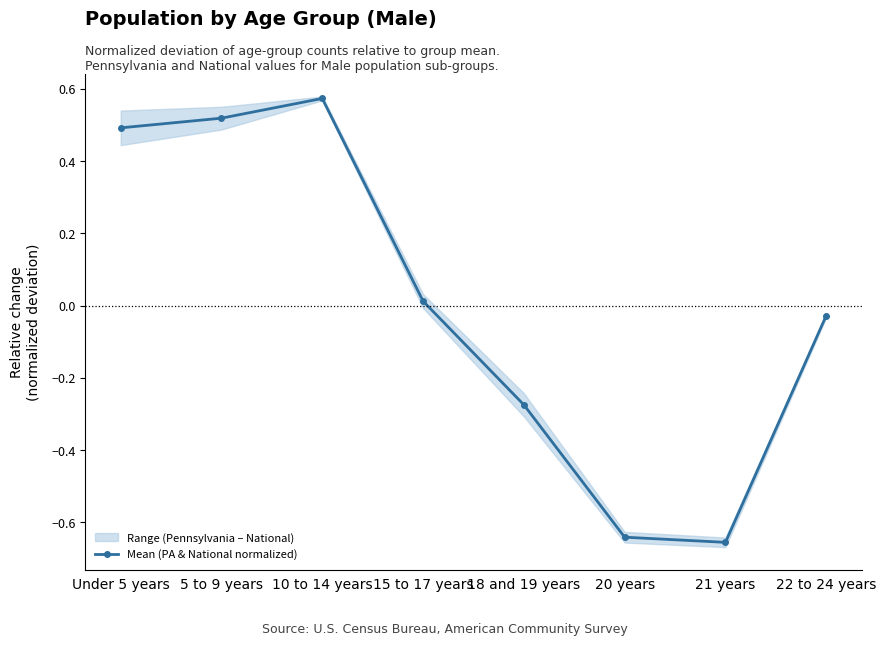

What is the greatest value displayed?

0.6